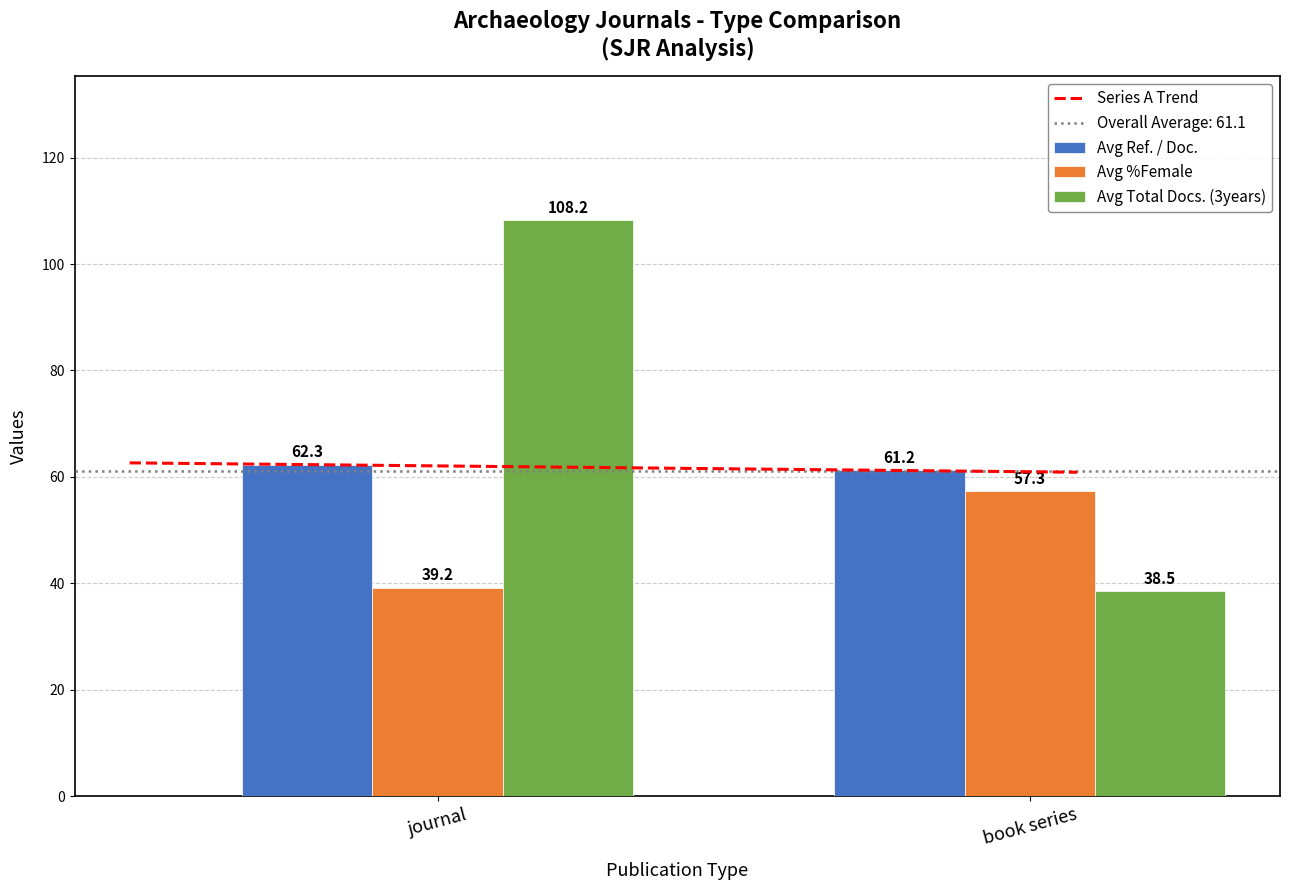

List the series in order of their peak value, lowest first.

Avg %Female, Avg Ref. / Doc., Avg Total Docs. (3years)